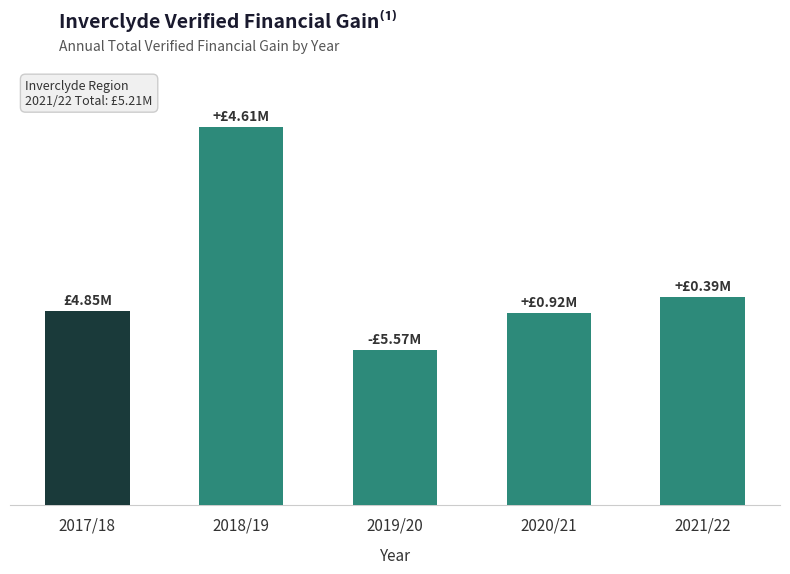

What is the change in value from 2017/18 to 2021/22?

+353753.6